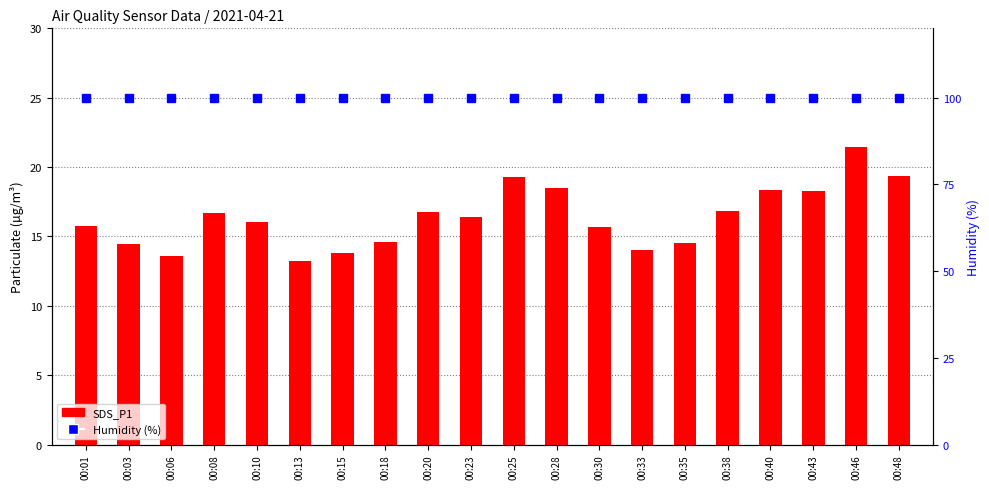

The value of Humidity (%) at 00:23 is 152.1. True or false?

False